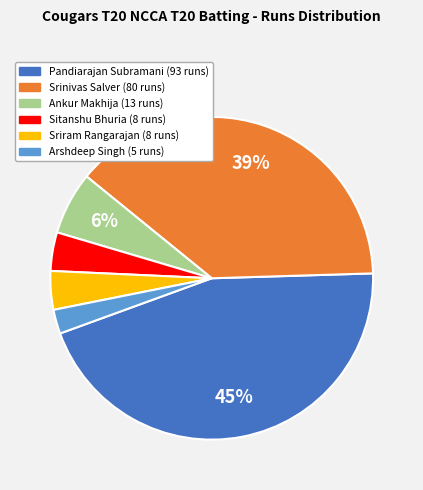

To the nearest percent, what is the average slice percentage?

17%